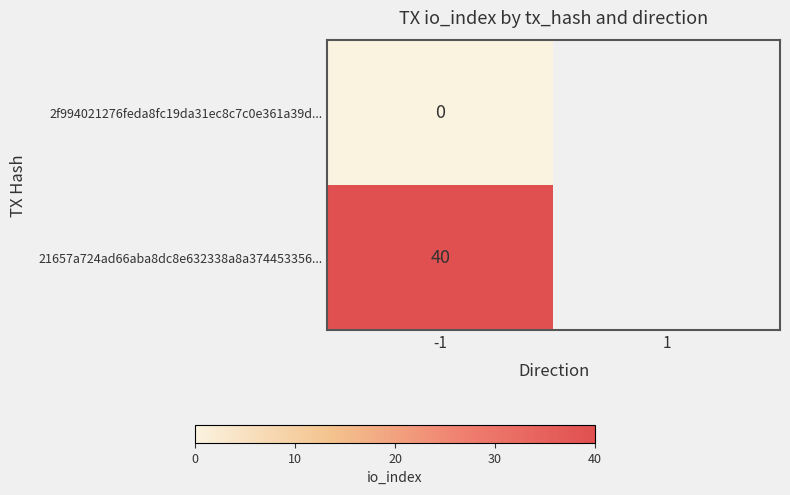

What is the spread (max minus min) of values at -1?

40